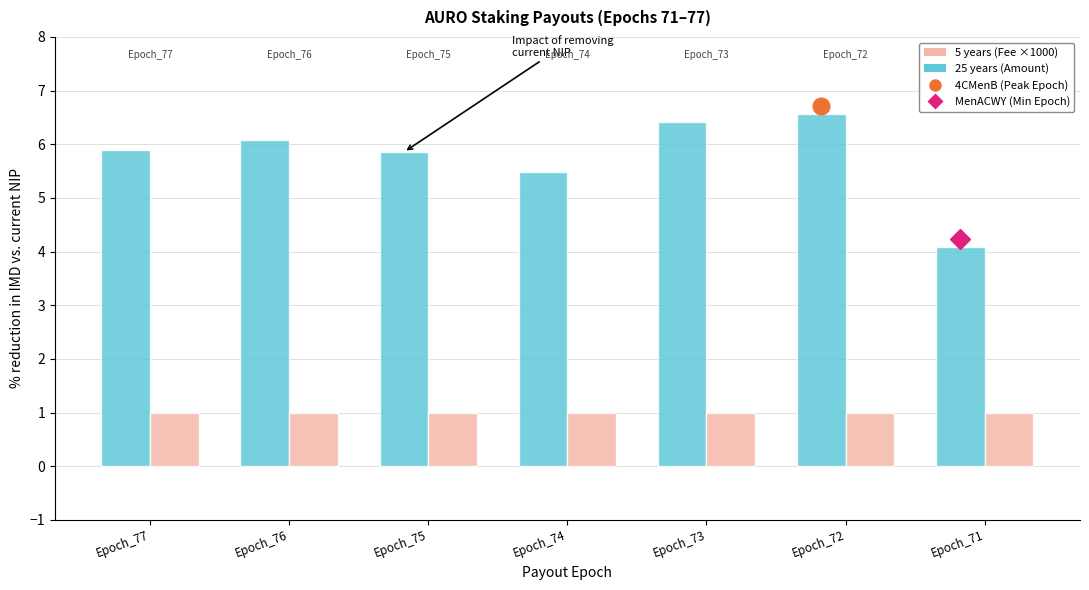

What is the greatest value displayed?

6.6